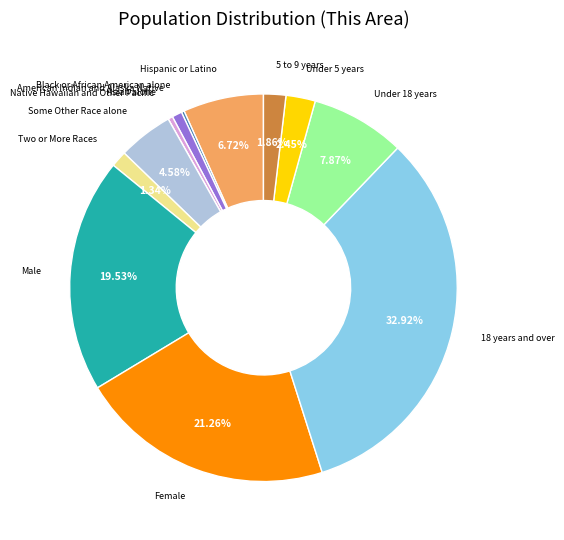

Is there any slice that represents more than half of the pie?

No